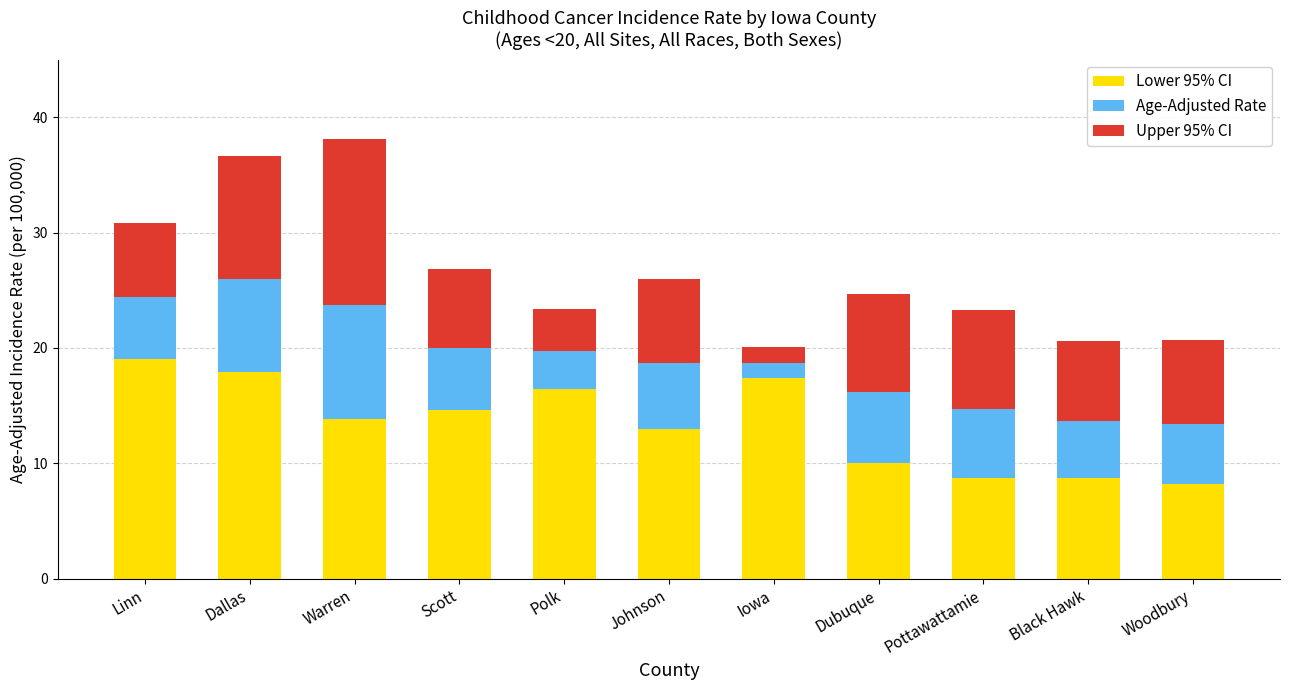

What is the highest value of the Lower 95% CI series?

19.0